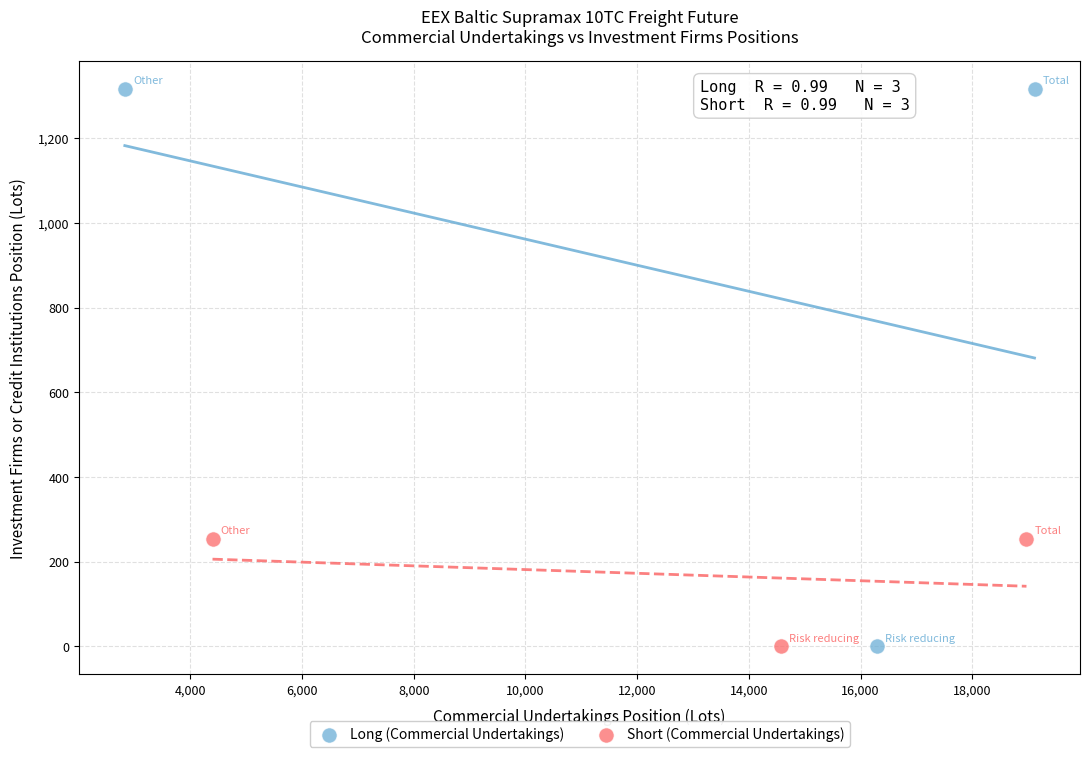

Which series has the largest Y range (max minus min)?

Long (Commercial Undertakings)